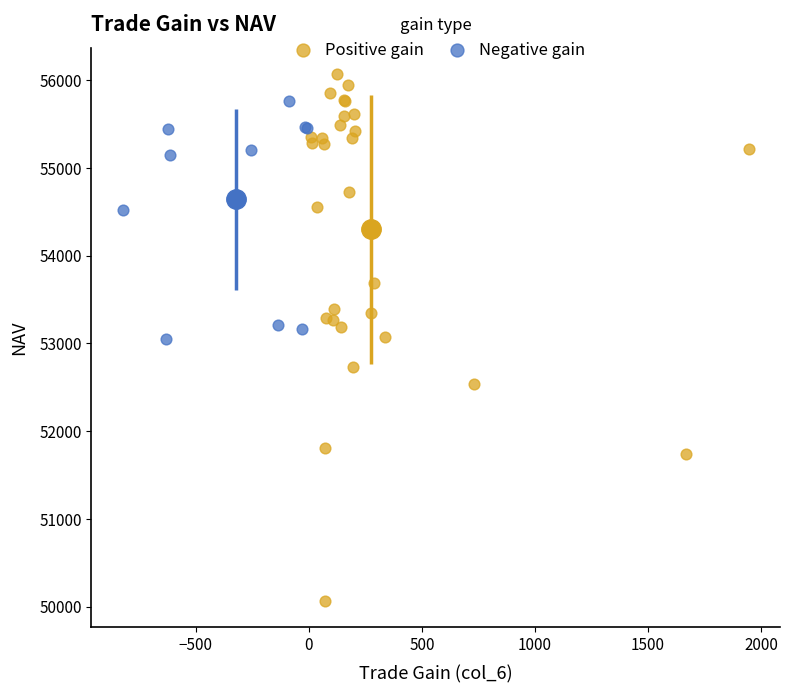

Which series contains the highest Y value?

Positive gain